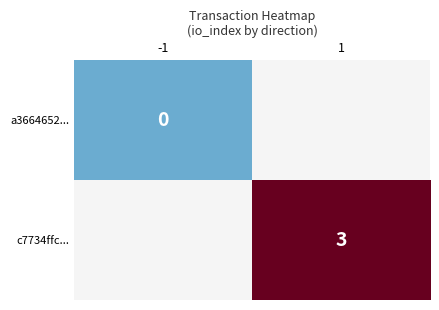

Which has a higher value, 1 or -1?

-1